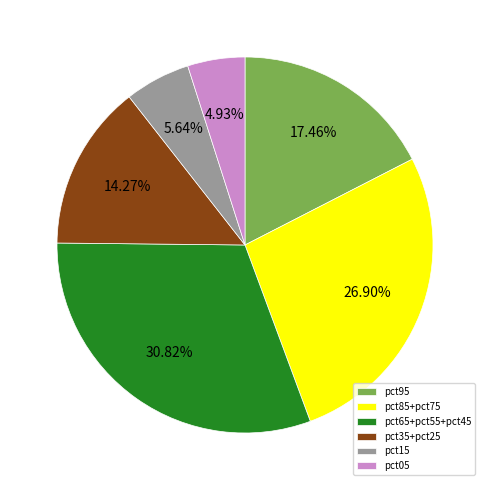

Between pct15 and pct85+pct75, which is larger?

pct85+pct75